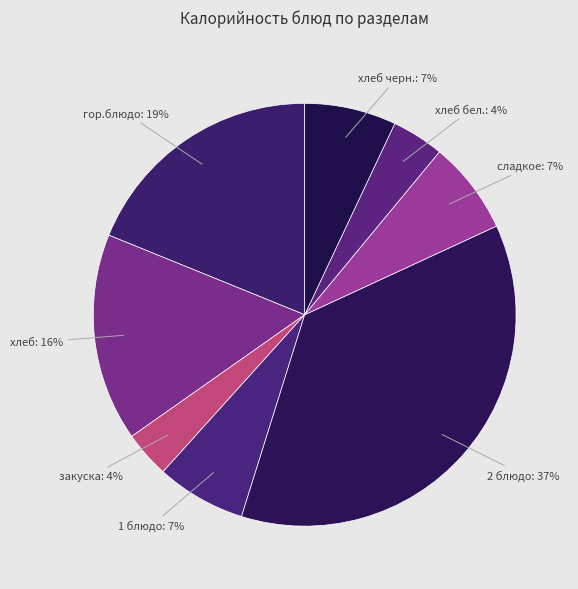

To the nearest percent, what is the difference between the сладкое and хлеб бел. slice percentages?

3%